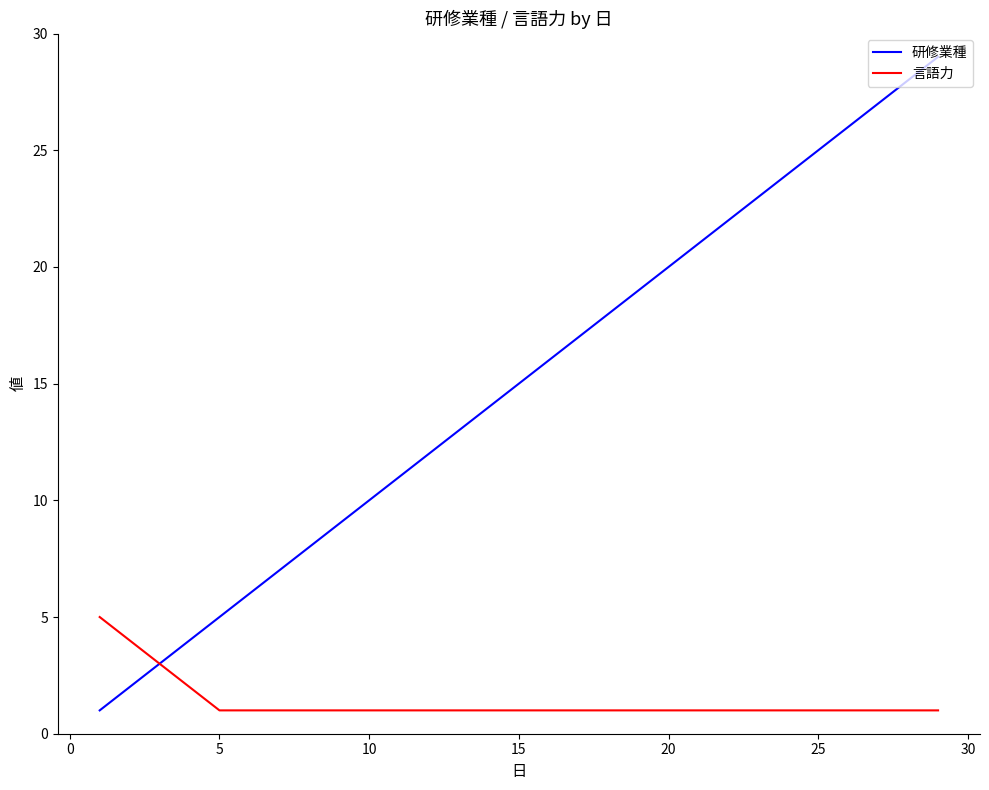

How many lines are shown in the chart?

2